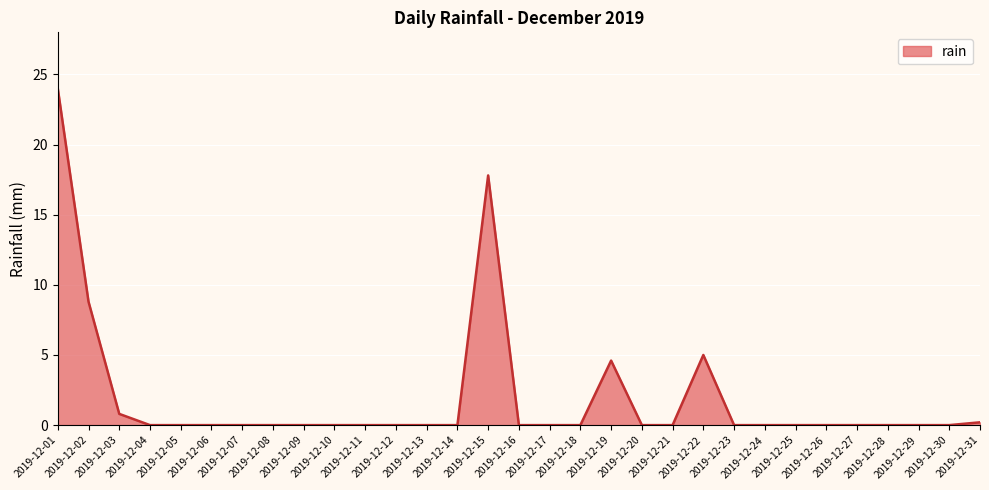

What is the average value?

2.0